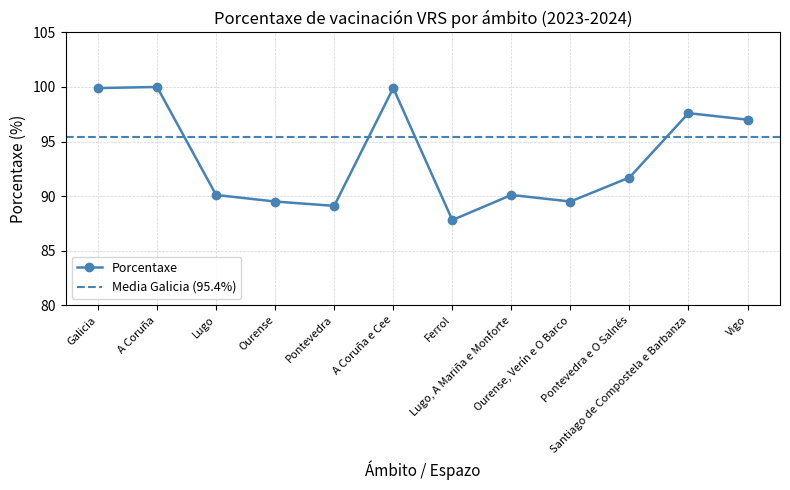

What is the greatest value displayed?

100.0